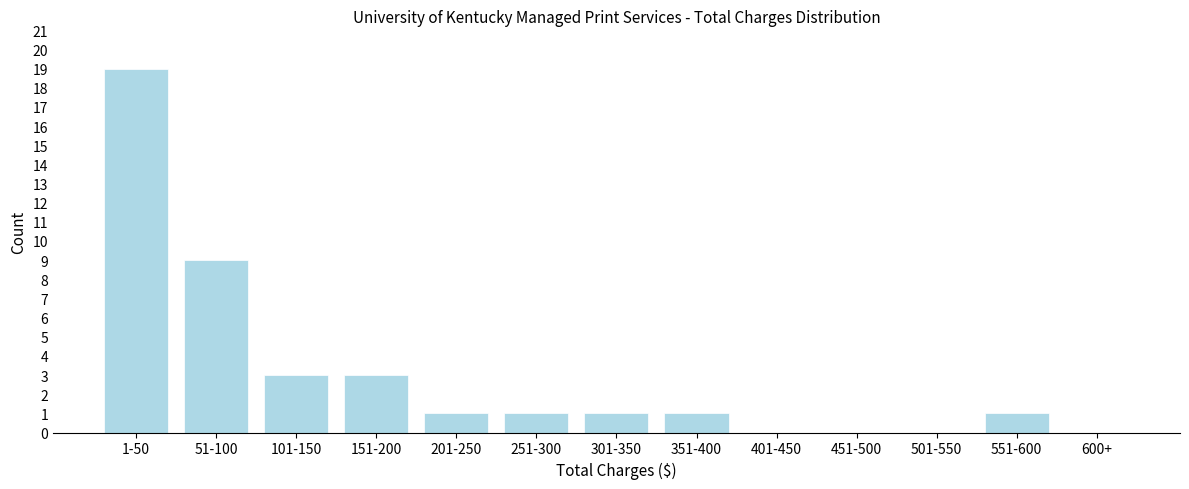

Reading left to right, extract all data points from this chart.

1-50=19	51-100=9	101-150=3	151-200=3	201-250=1	251-300=1	301-350=1	351-400=1	401-450=0	451-500=0	501-550=0	551-600=1	600+=0